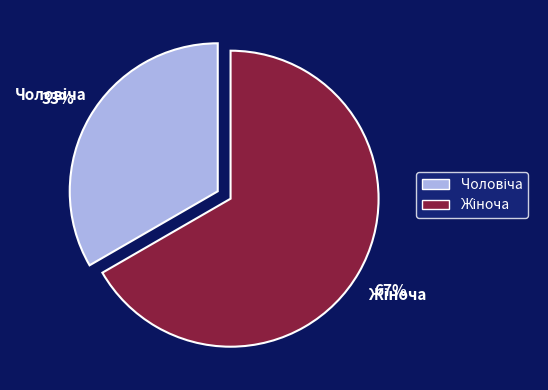

Is there a majority slice in this chart?

Yes